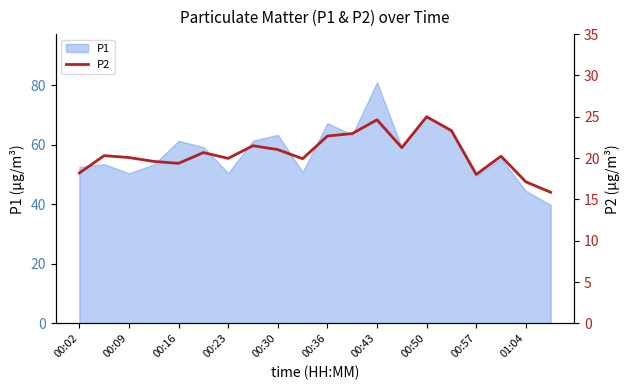

What is the maximum value for P1?

80.9